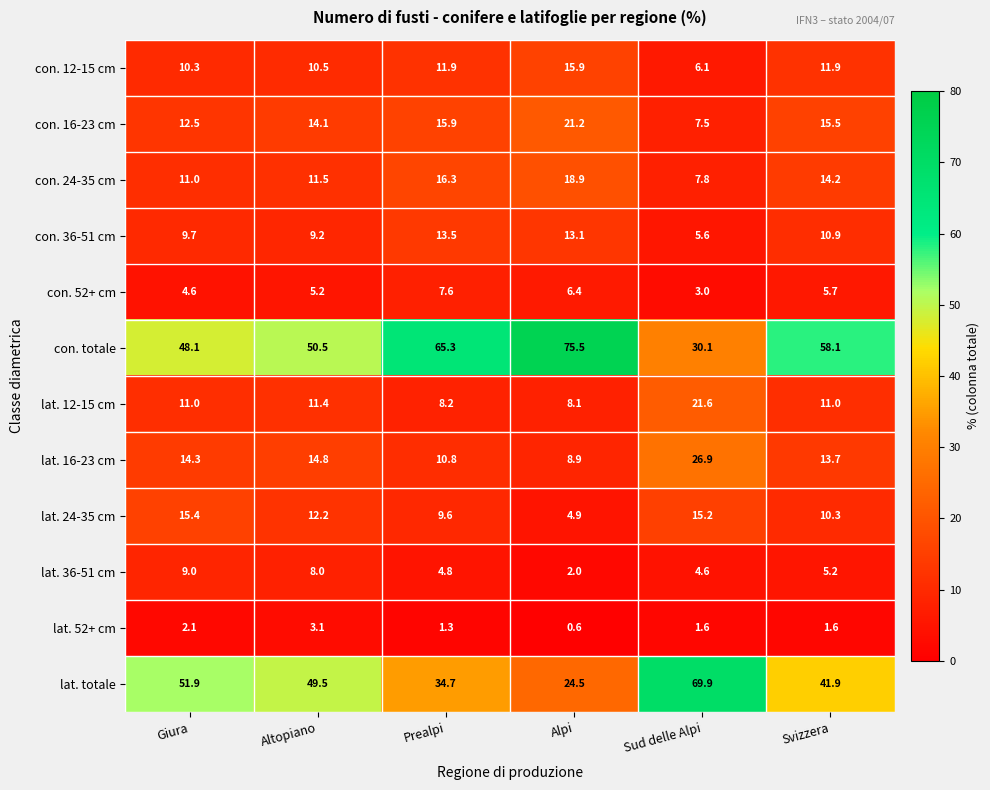

What is the spread (max minus min) of values at Svizzera?

56.5